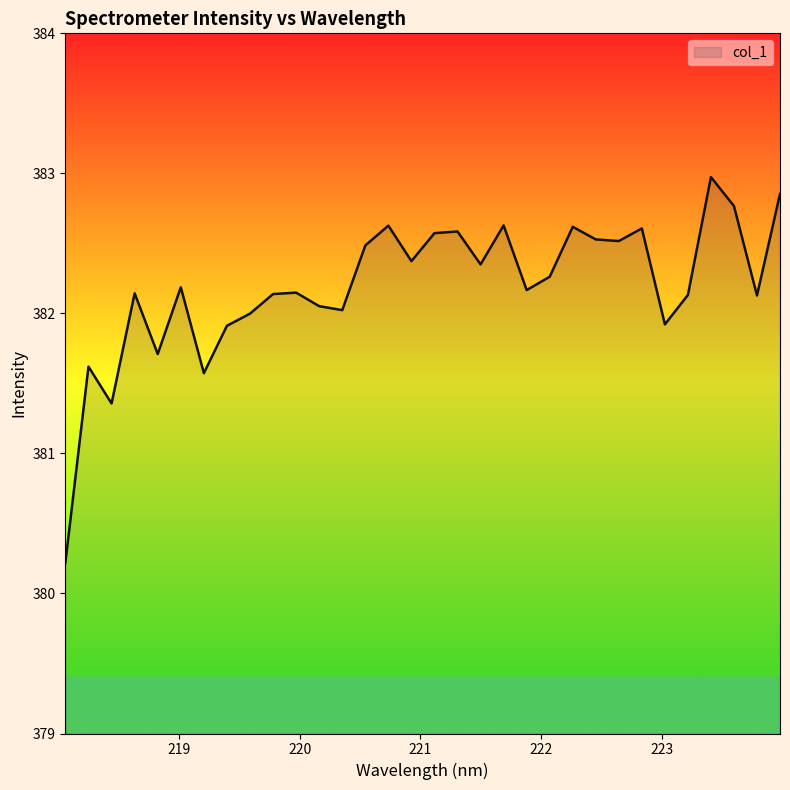

What is the difference between the maximum and minimum values?

2.8